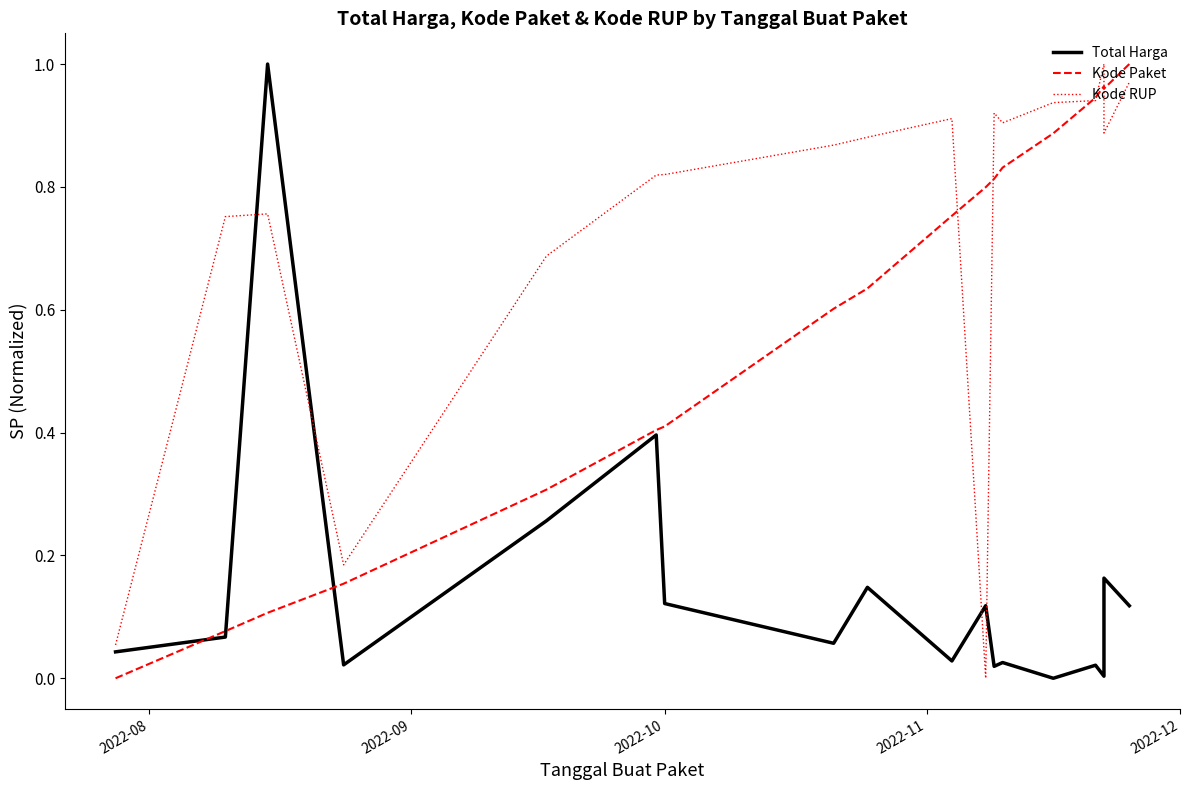

Is the value of Kode Paket at 7 greater than the value of Total Harga at 10?

Yes